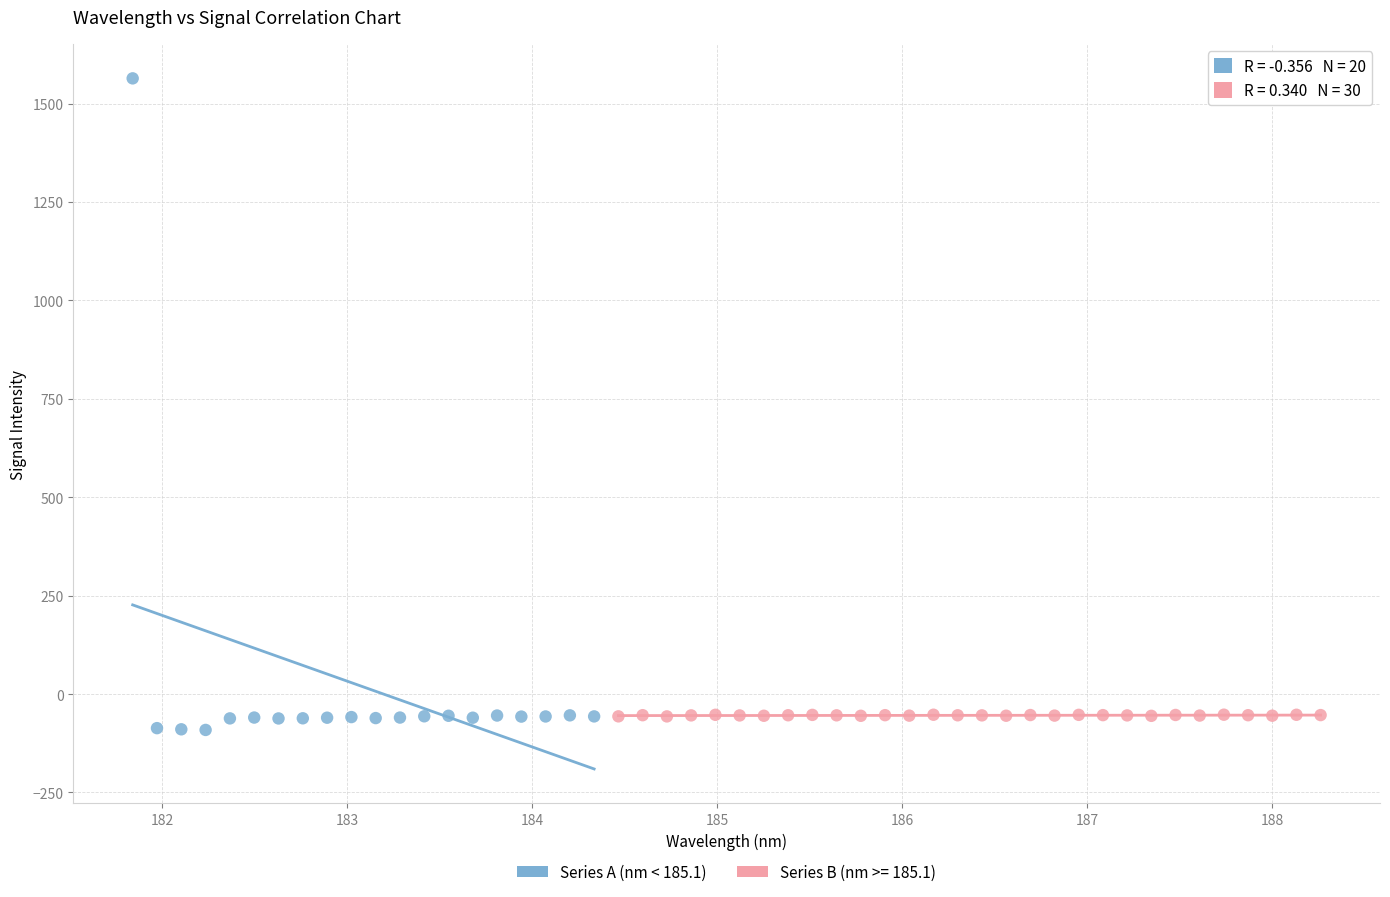

Which series has the widest spread of Y values?

Series A (nm < 185.1)